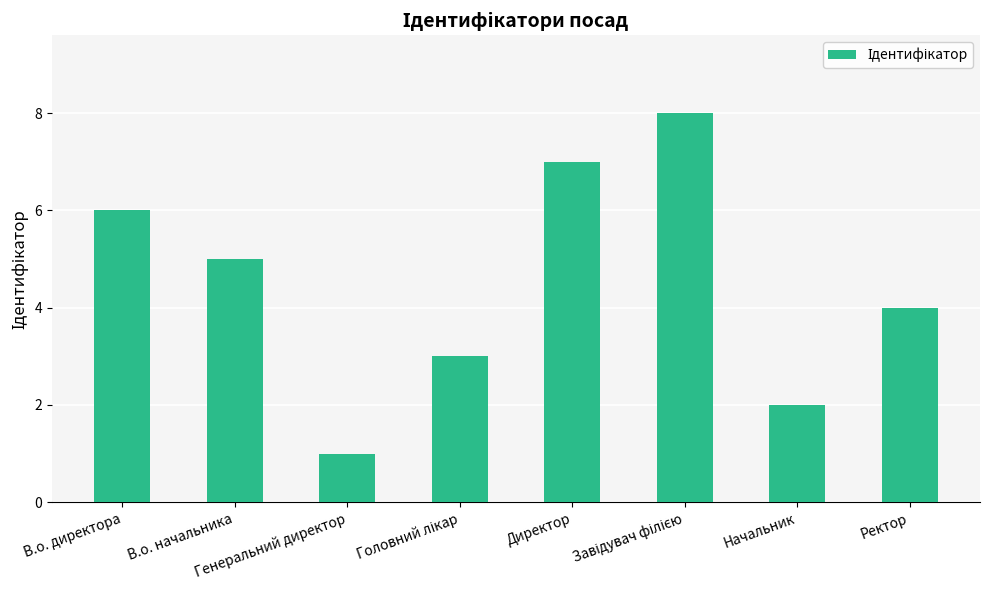

What is the sum of all values?

36